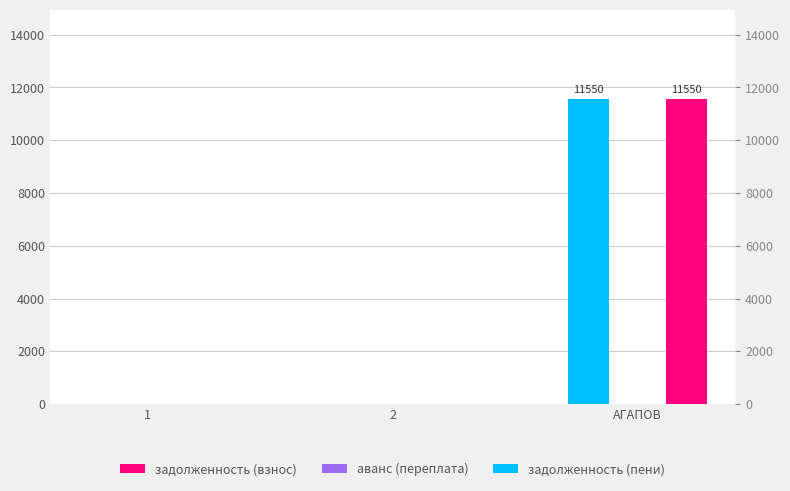

Which series has the widest spread of values?

задолженность (взнос)